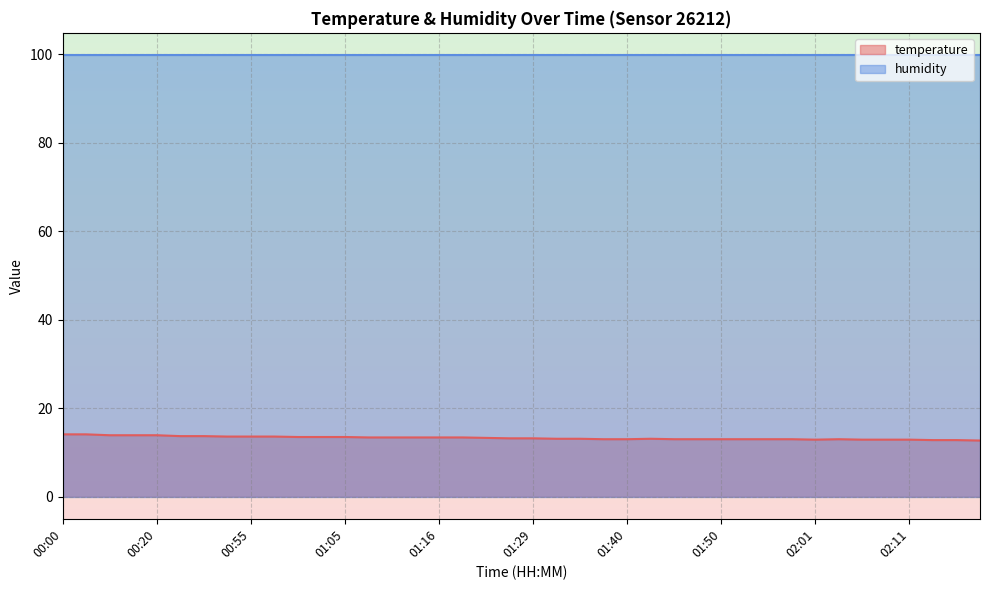

At which label is the value closest to 13?

01:37